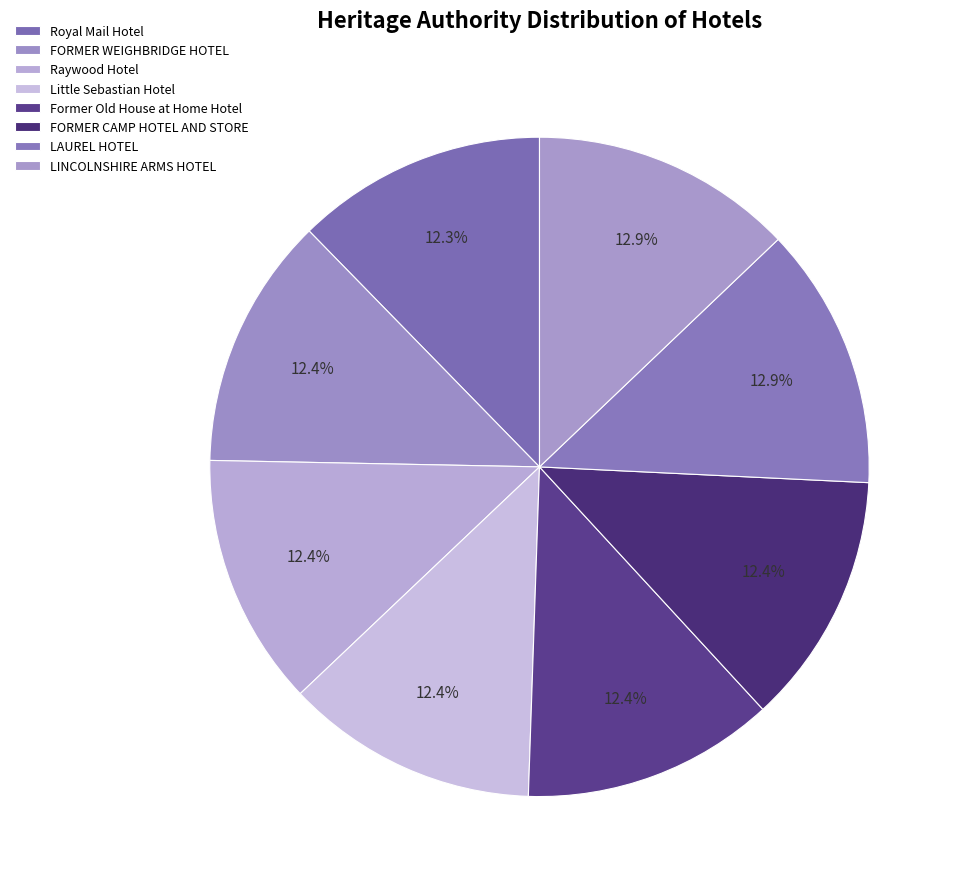

Which slice is the largest?

LINCOLNSHIRE ARMS HOTEL